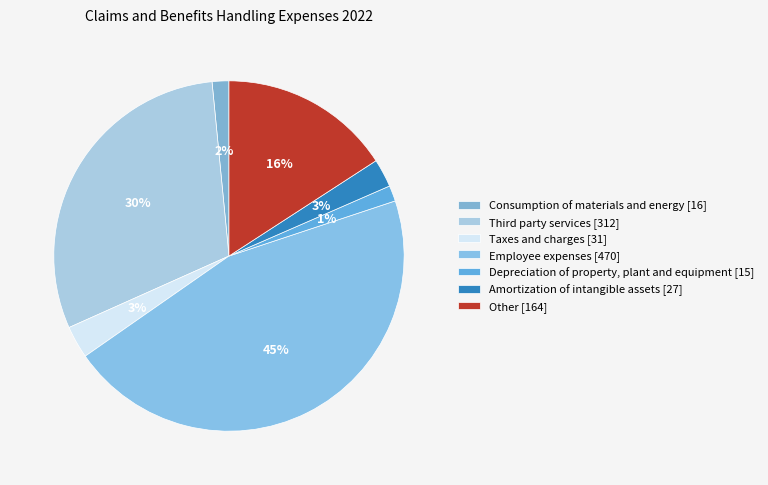

To the nearest percent, what is the combined percentage of Taxes and charges and Amortization of intangible assets?

6%